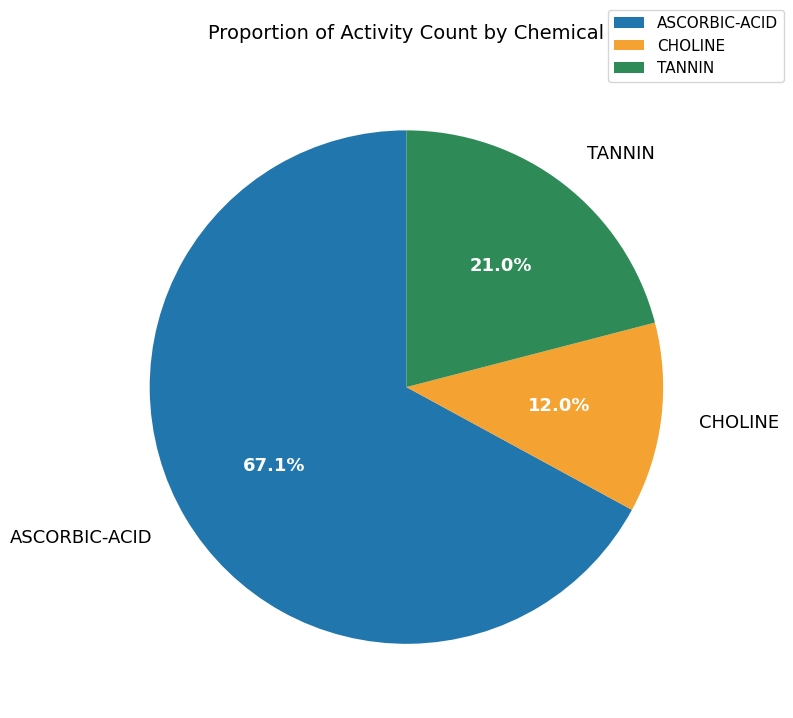

How many slices are in this pie chart?

3